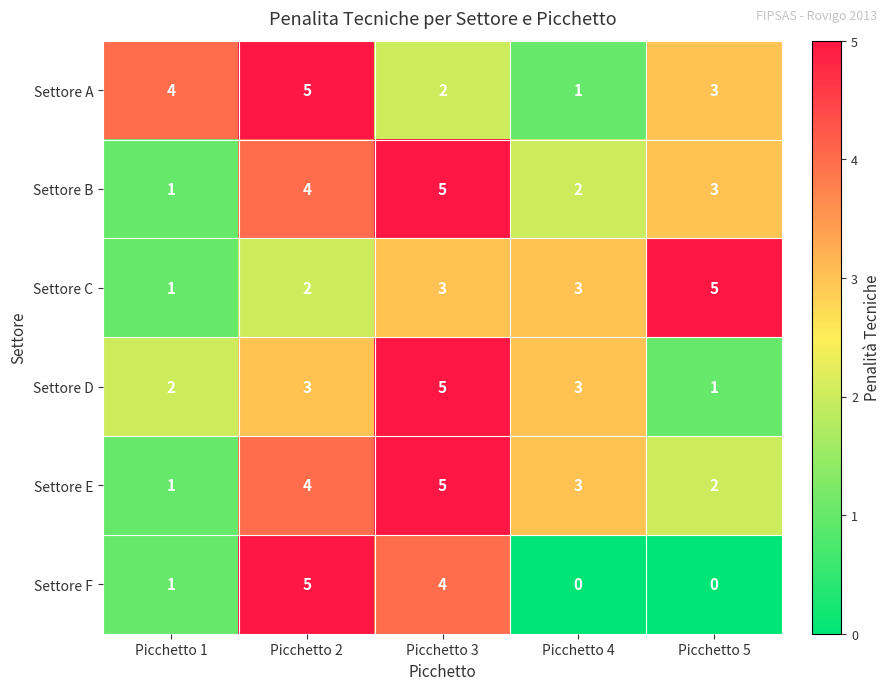

Reading left to right, what are all the values shown in this chart?

Settore A: Picchetto 1=4	Picchetto 2=5	Picchetto 3=2	Picchetto 4=1	Picchetto 5=3
Settore B: Picchetto 1=1	Picchetto 2=4	Picchetto 3=5	Picchetto 4=2	Picchetto 5=3
Settore C: Picchetto 1=1	Picchetto 2=2	Picchetto 3=3	Picchetto 4=3	Picchetto 5=5
Settore D: Picchetto 1=2	Picchetto 2=3	Picchetto 3=5	Picchetto 4=3	Picchetto 5=1
Settore E: Picchetto 1=1	Picchetto 2=4	Picchetto 3=5	Picchetto 4=3	Picchetto 5=2
Settore F: Picchetto 1=1	Picchetto 2=5	Picchetto 3=4	Picchetto 4=0	Picchetto 5=0